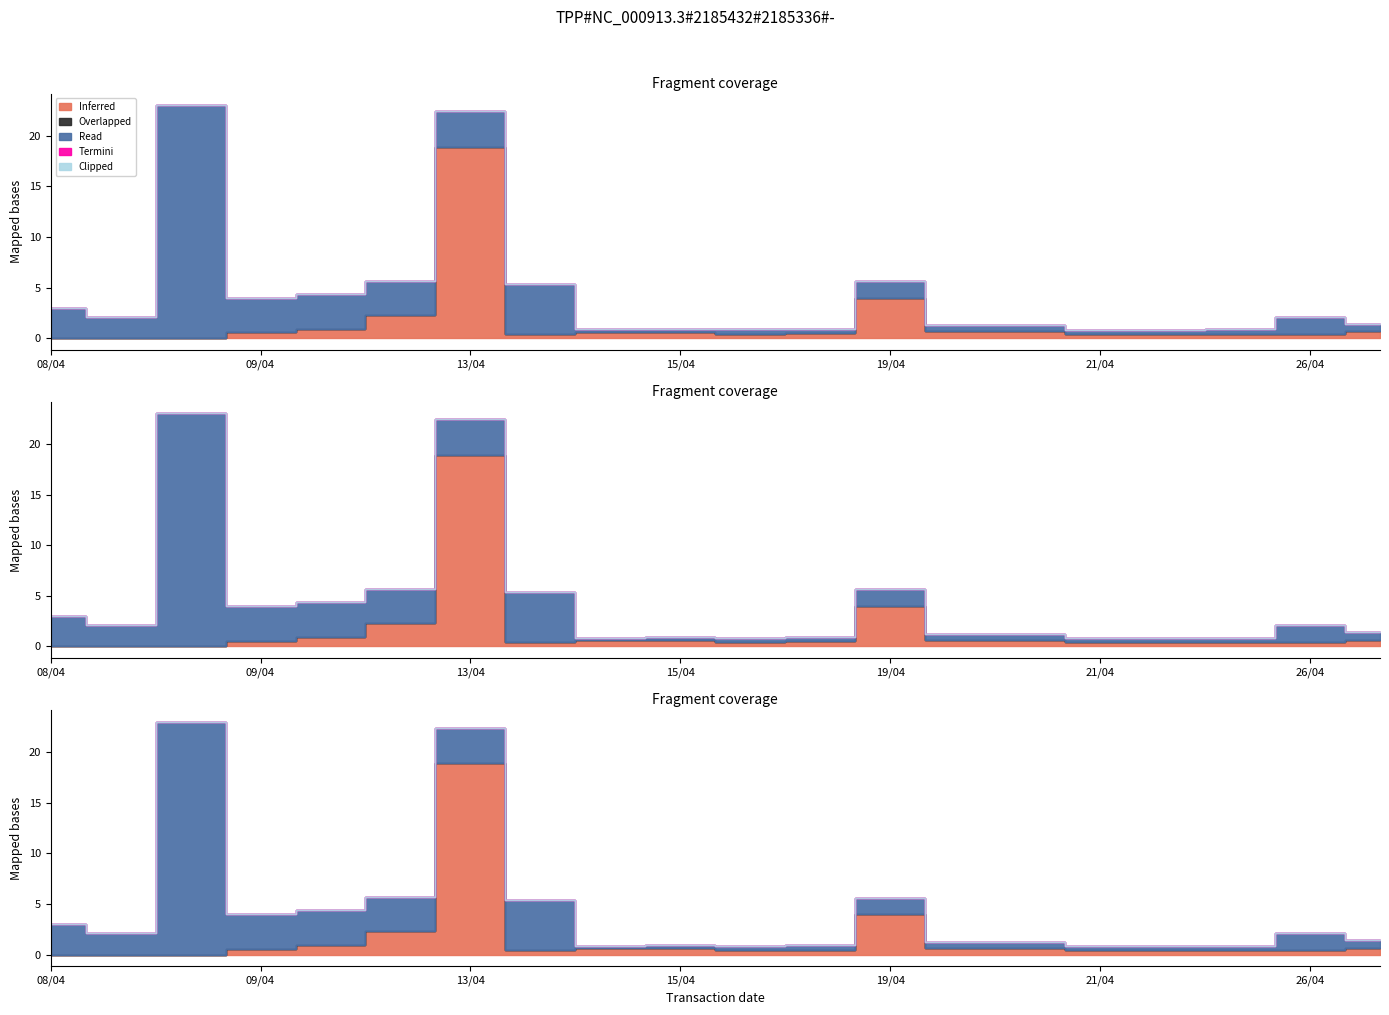

Which series has the largest range (max minus min)?

Read